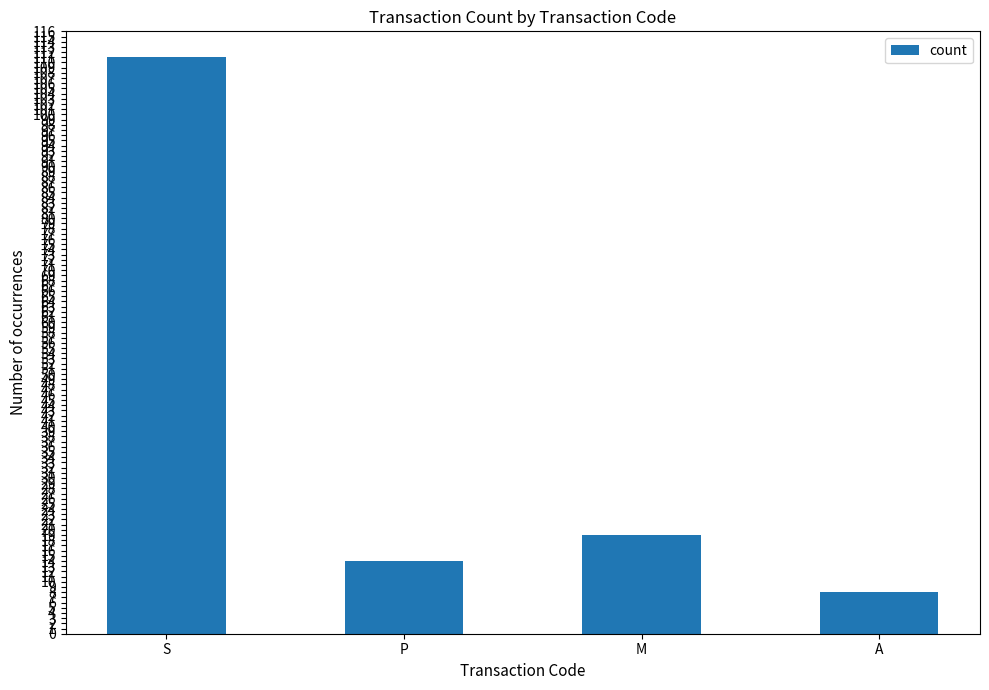

Where is the data nearest to the value 59?

M